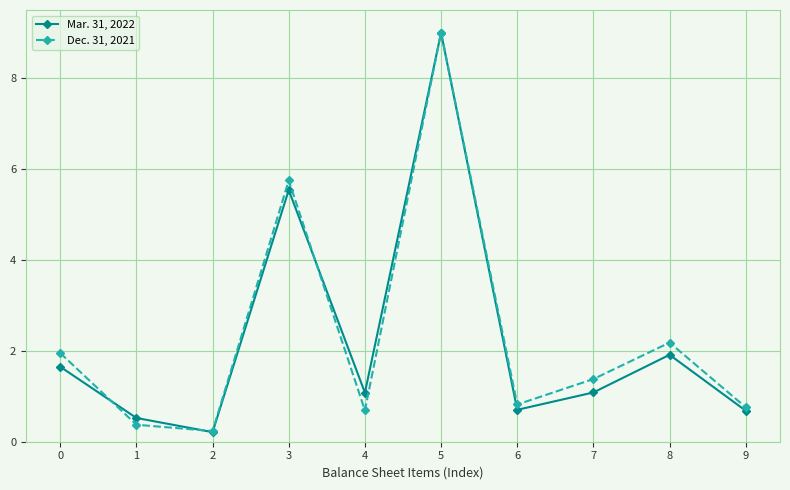

What is the spread (max minus min) of values at 8?

0.3